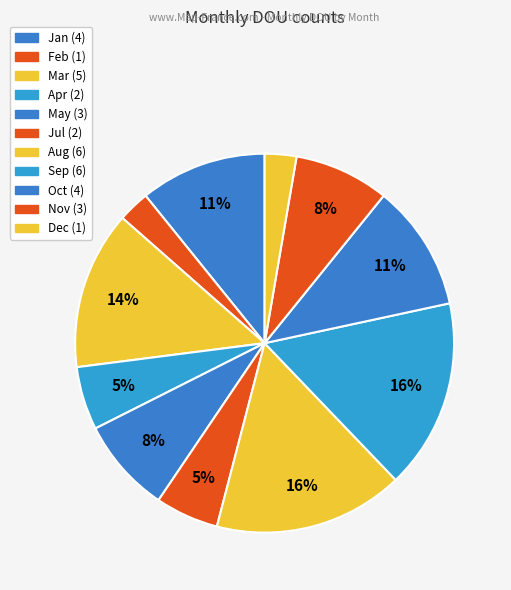

How many segments does this pie chart have?

11